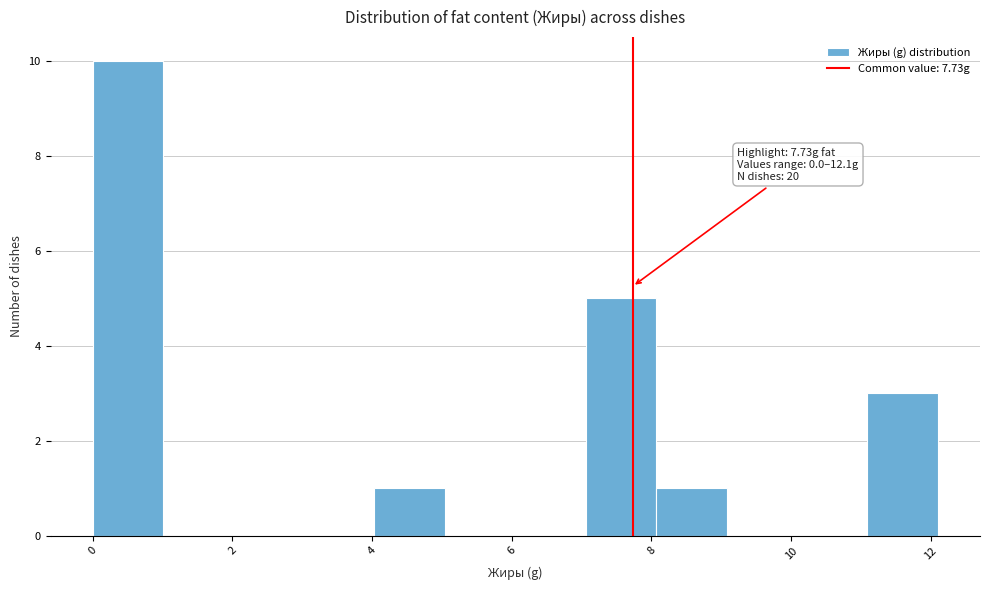

Over which range of the x-axis is the bar tallest?

0.0 to 1.0